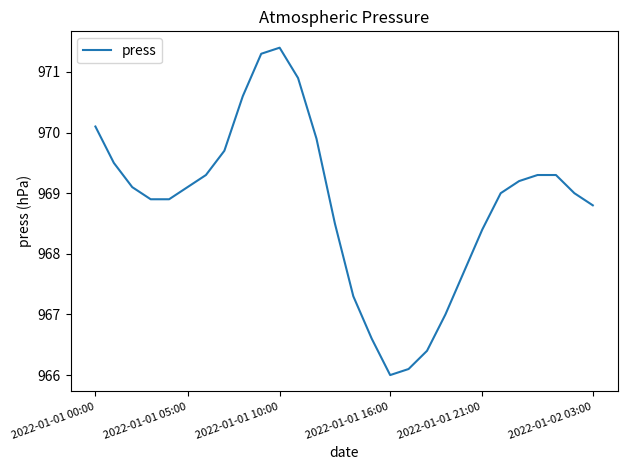

What is the difference between the maximum and minimum values?

5.4